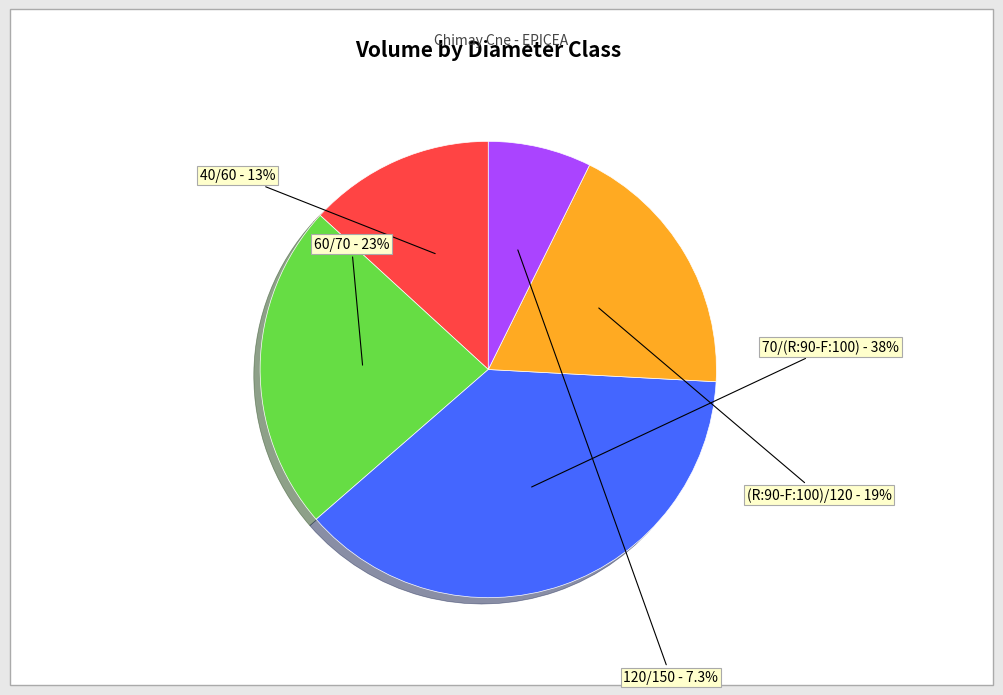

Which slice is the smallest?

120/150